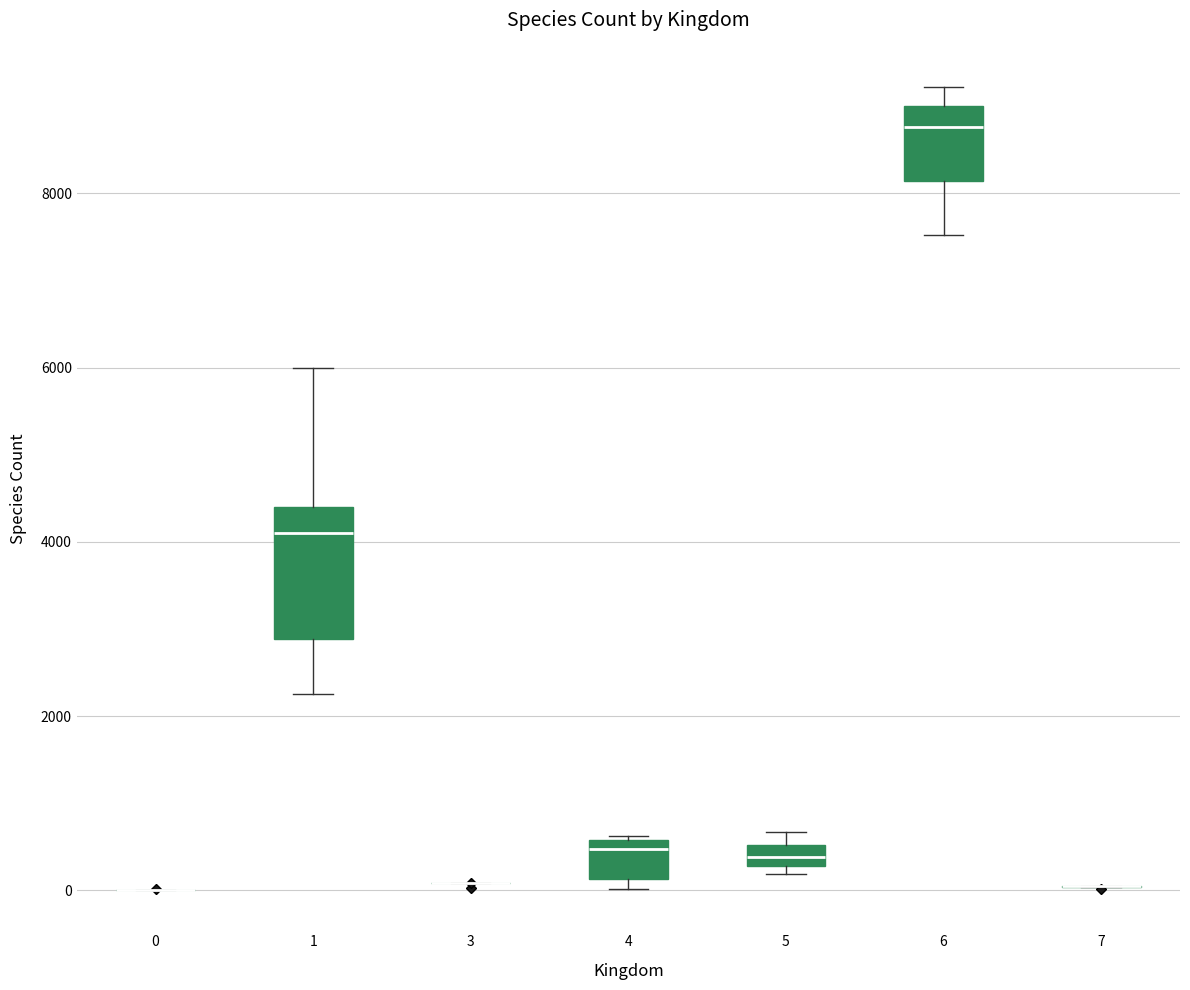

Which box is the tallest, from its lower edge to its upper edge?

1